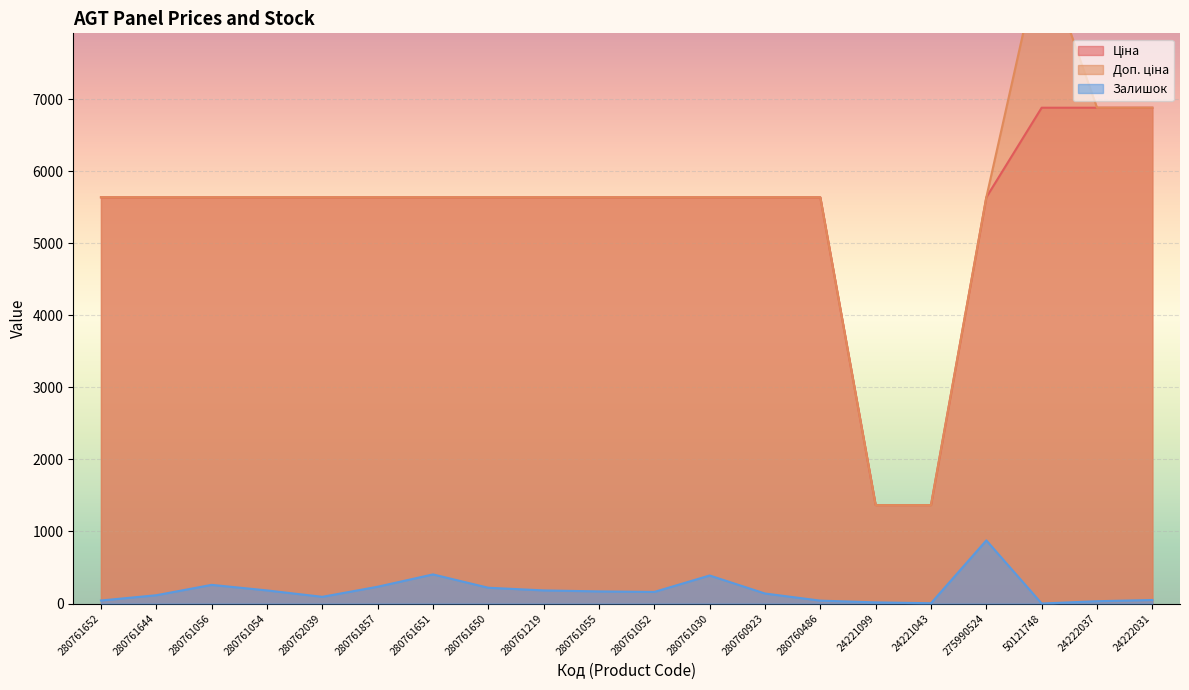

The value of Ціна at 280761651 is 5636.0. True or false?

True